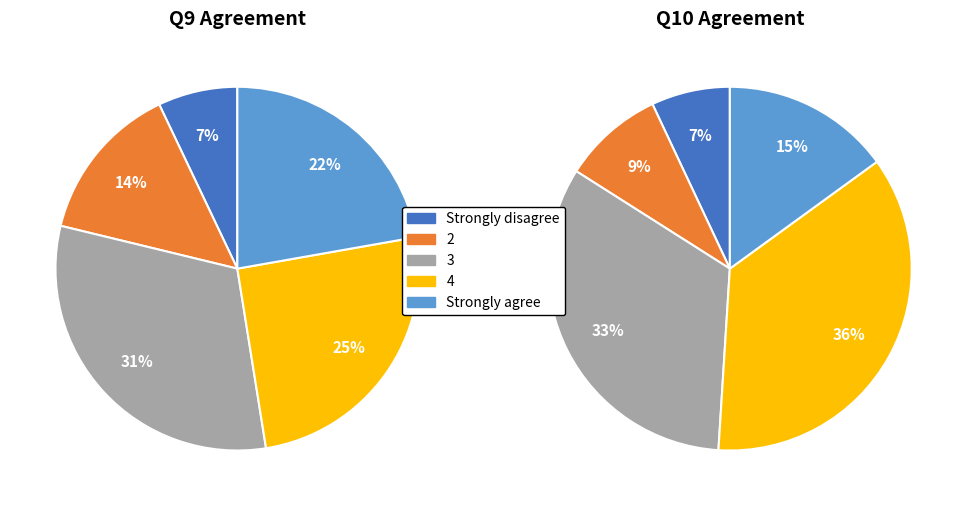

Does Strongly agree account for over 50% of the chart?

No